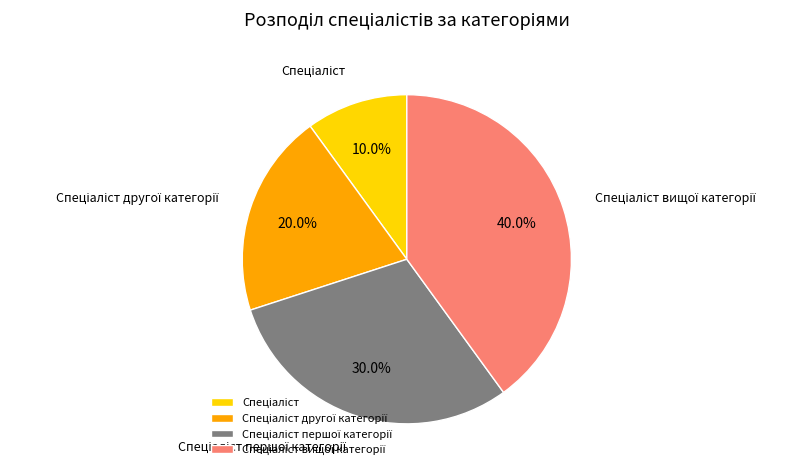

Is there any slice that represents more than half of the pie?

No